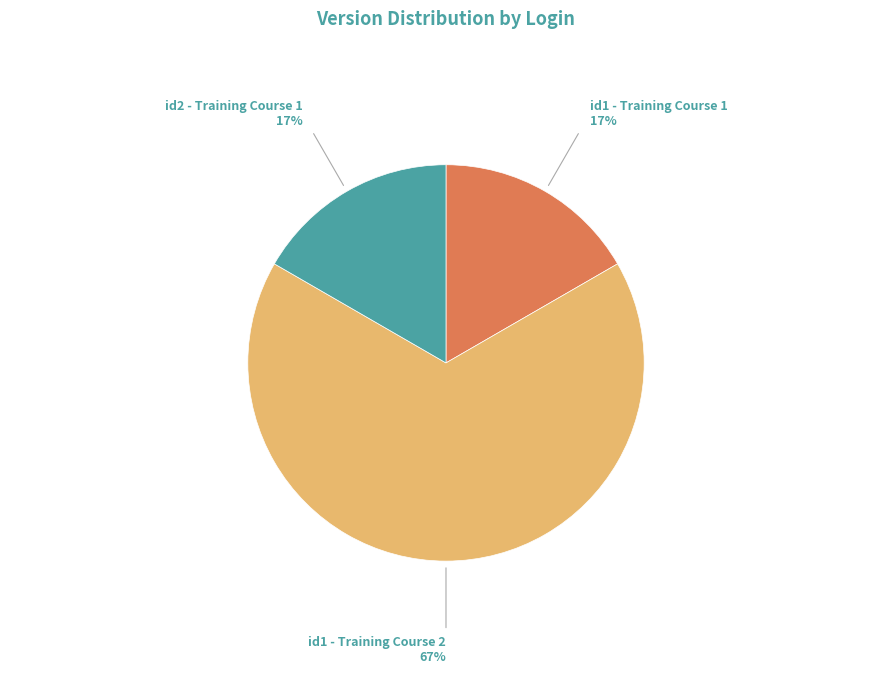

Does any single category account for the majority?

Yes